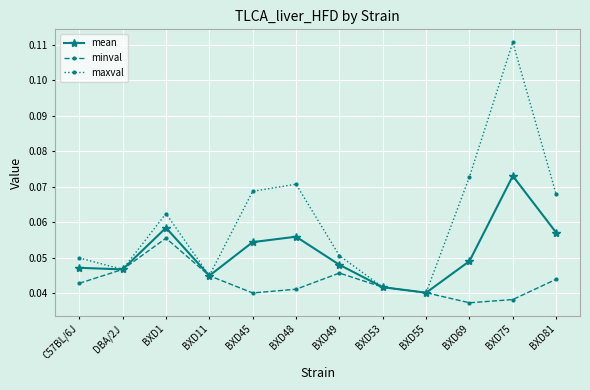

Which series has the widest spread of values?

maxval